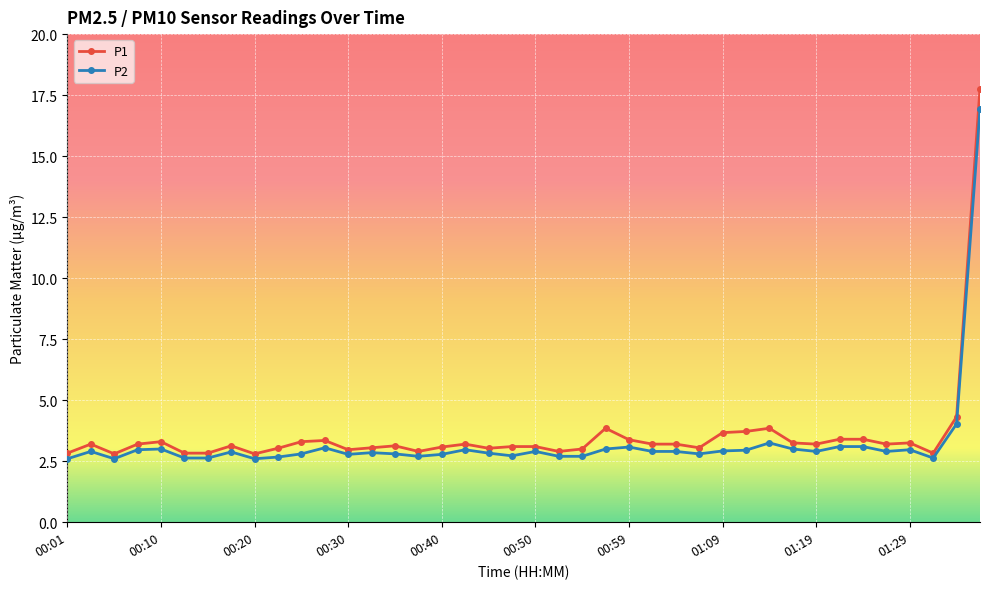

What is the value of the P2 point at the 18th from the left?

3.0